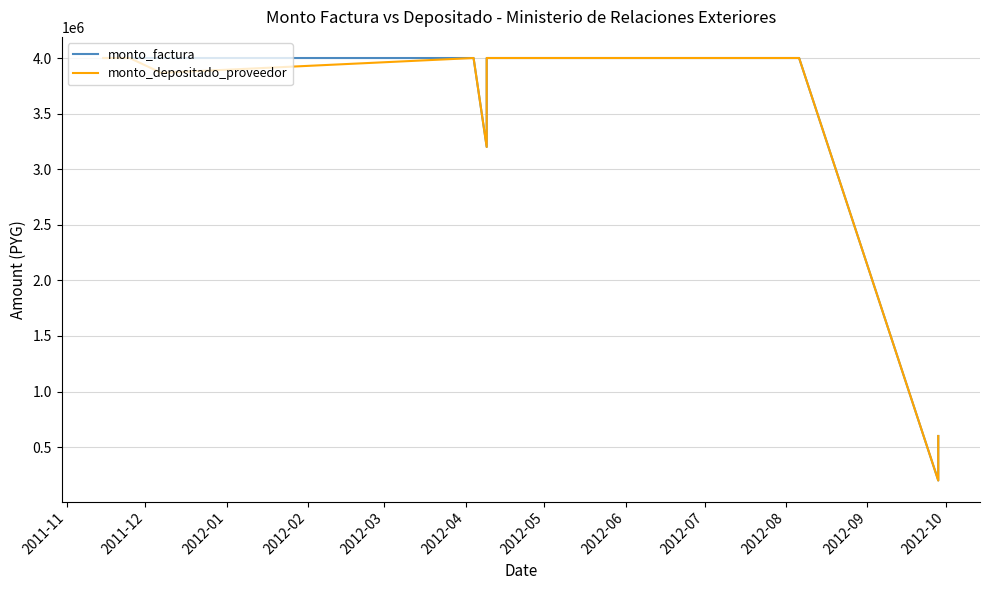

Which category has the highest value in the monto_depositado_proveedor series?

2011-11